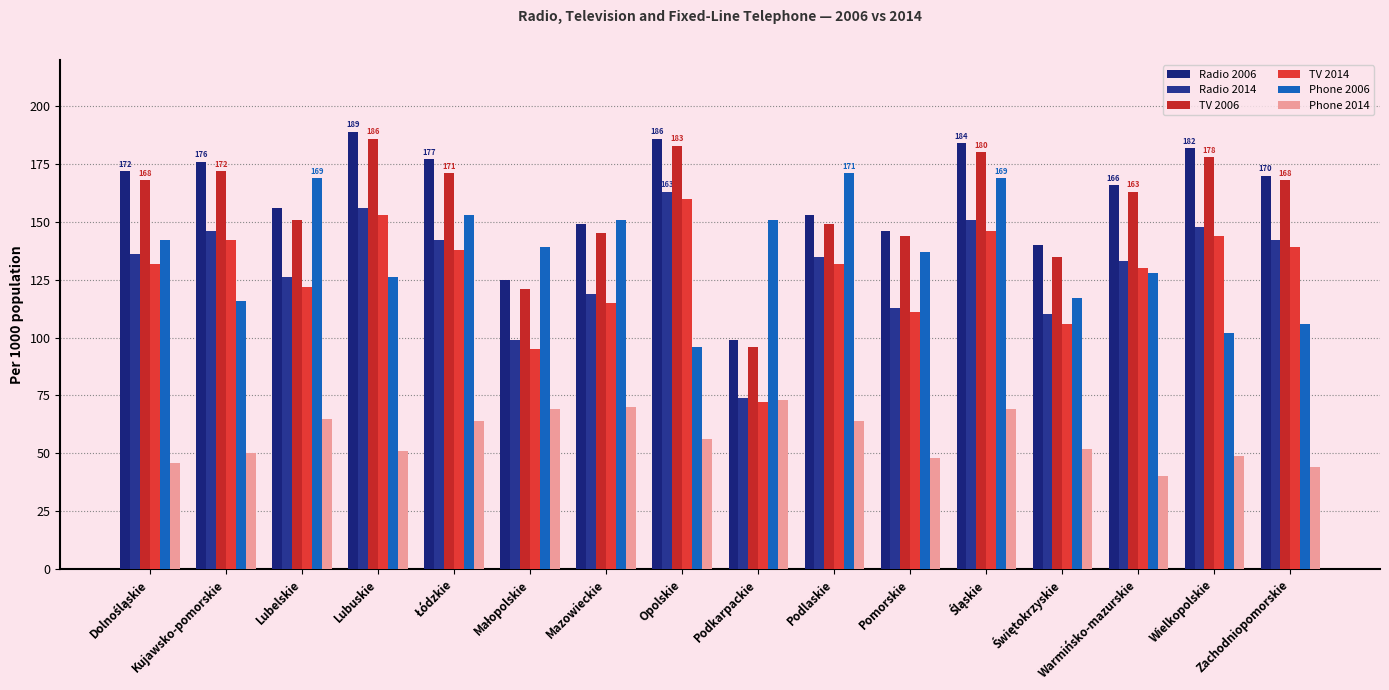

List the labels in order of Radio 2006 value, largest first.

Lubuskie, Opolskie, Śląskie, Wielkopolskie, Łódzkie, Kujawsko-pomorskie, Dolnośląskie, Zachodniopomorskie, Warmińsko-mazurskie, Lubelskie, Podlaskie, Mazowieckie, Pomorskie, Świętokrzyskie, Małopolskie, Podkarpackie